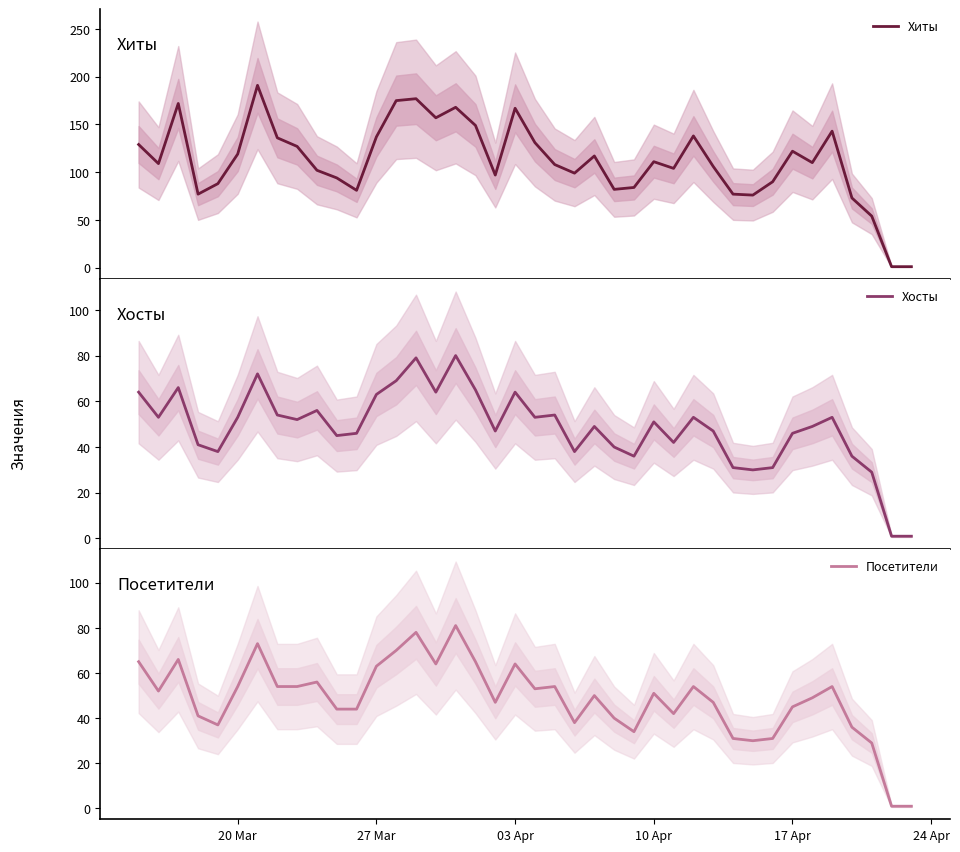

The value of Хиты at 8 is 26. True or false?

False